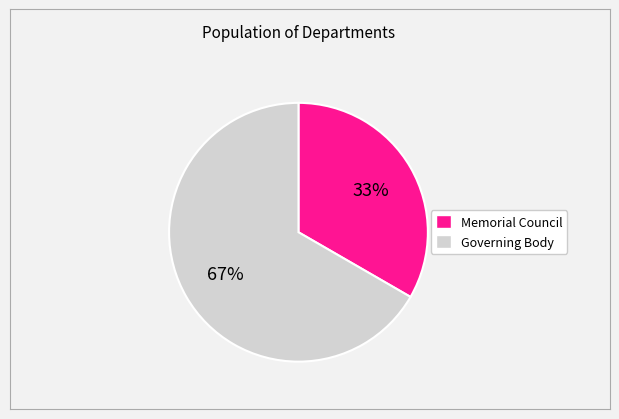

What is the largest slice in the pie chart?

Governing Body